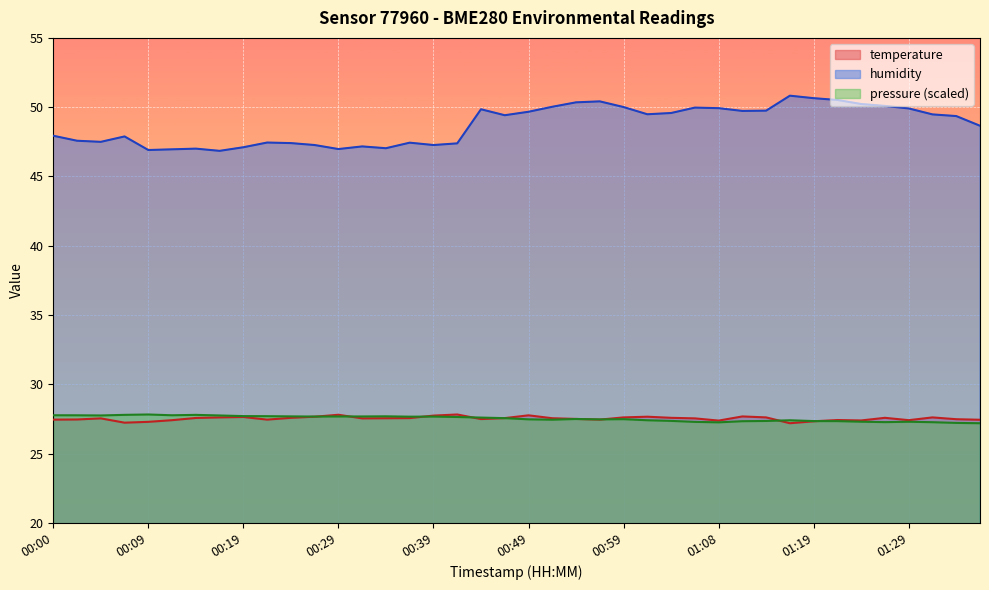

Count the number of data series in this chart.

3